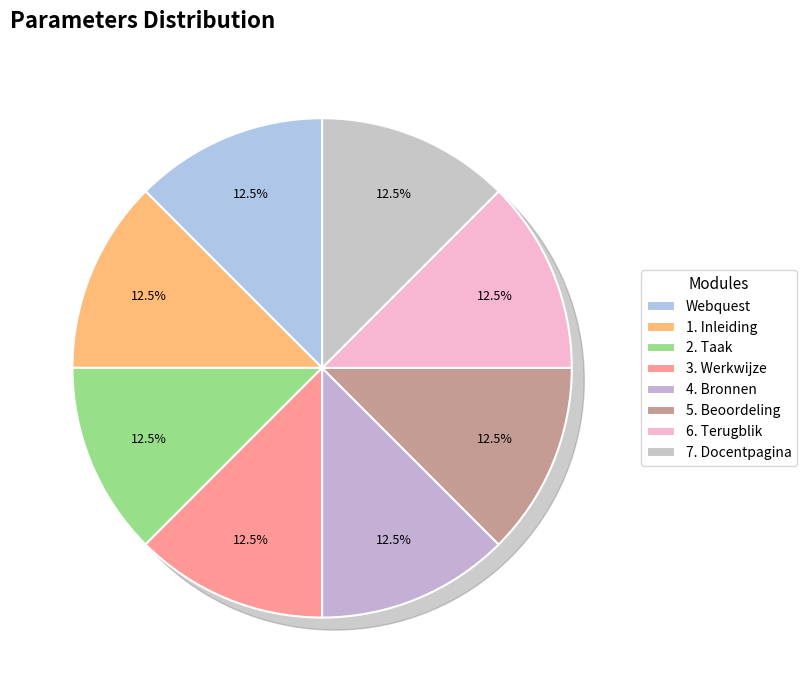

Is Webquest the majority of the pie?

No